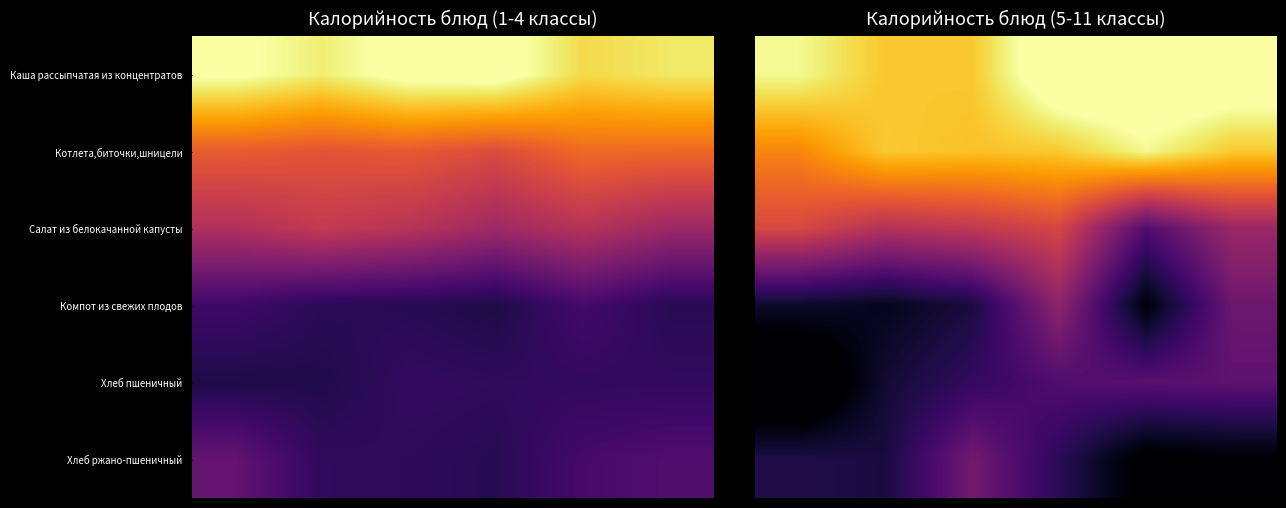

How many distinct data groups are displayed?

6